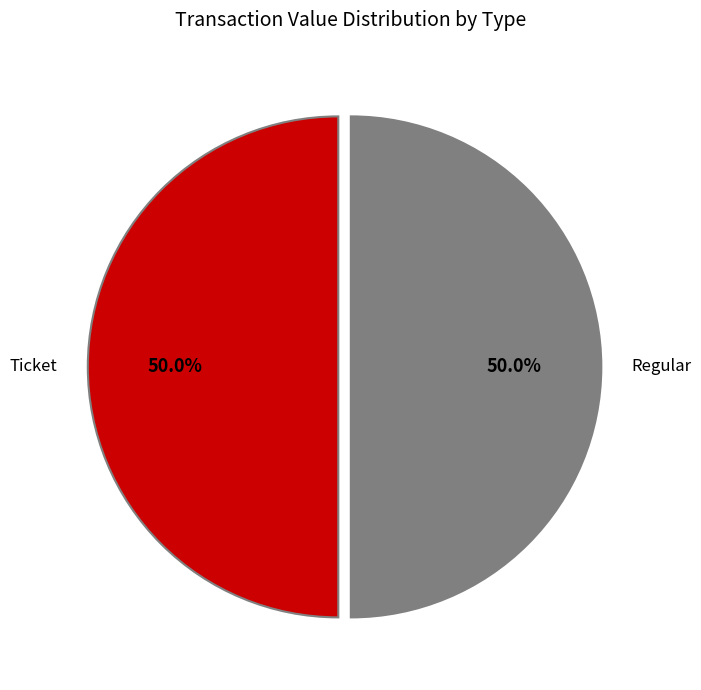

Combined, do Ticket and Regular account for over 50%?

Yes